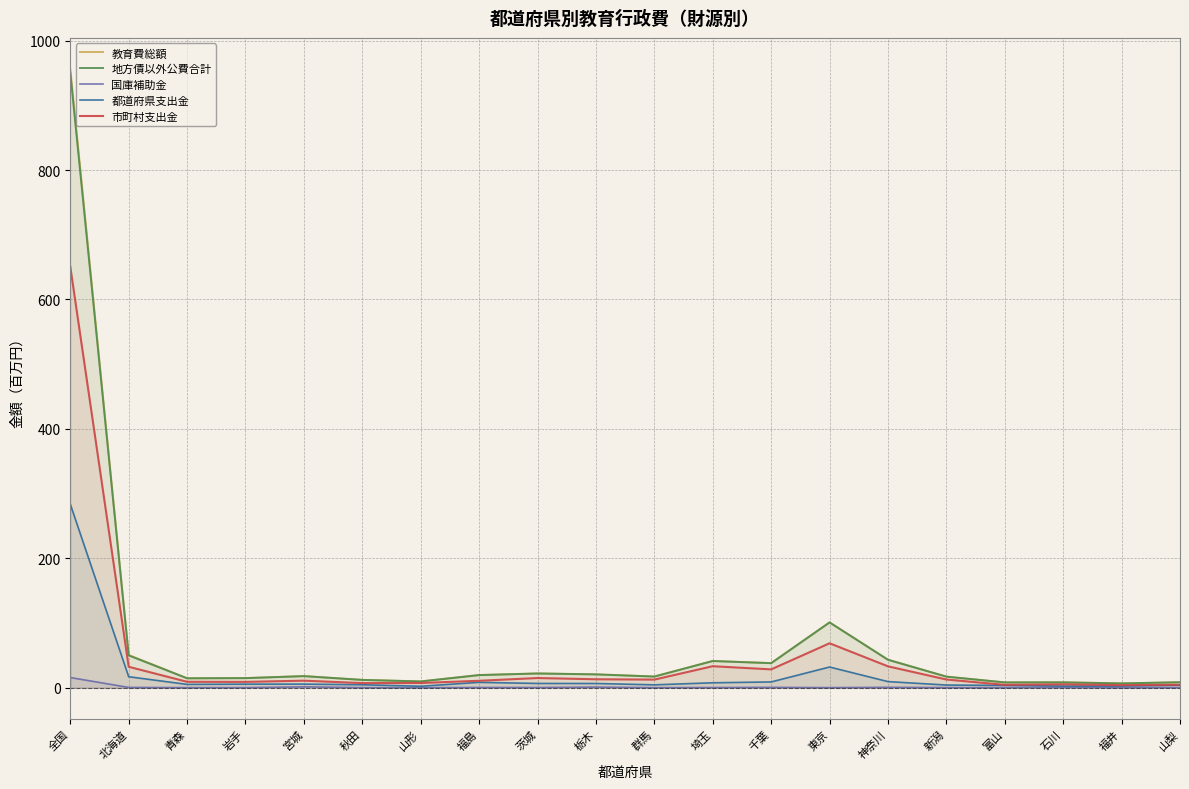

Reading left to right, extract all data points from this chart.

教育費総額: 956.4	50.7	14.7	15.0	18.0	12.2	9.8	19.7	22.1	20.7	17.4	41.5	38.2	101.0	43.3	17.2	8.3	8.4	6.7	8.5
地方債以外公費合計: 950.3	49.9	14.6	14.9	18.0	12.1	9.7	19.6	22.1	20.7	17.3	41.3	38.0	101.0	43.3	17.2	8.3	8.4	6.7	8.5
国庫補助金: 15.8	0.5	0.2	0.2	1.4	0.2	0.1	0.4	0.4	1.0	0.2	0.3	0.6	0.2	0.7	0.2	0.2	0.5	0.0	0.1
都道府県支出金: 283.7	17.0	5.2	5.6	5.6	4.7	2.3	8.3	6.6	6.6	4.5	7.7	9.0	32.0	9.5	4.2	3.6	2.5	2.7	3.8
市町村支出金: 650.8	32.4	9.2	9.1	10.9	7.2	7.4	10.8	15.0	13.1	12.6	33.3	28.4	68.7	33.1	12.7	4.5	5.3	4.0	4.6